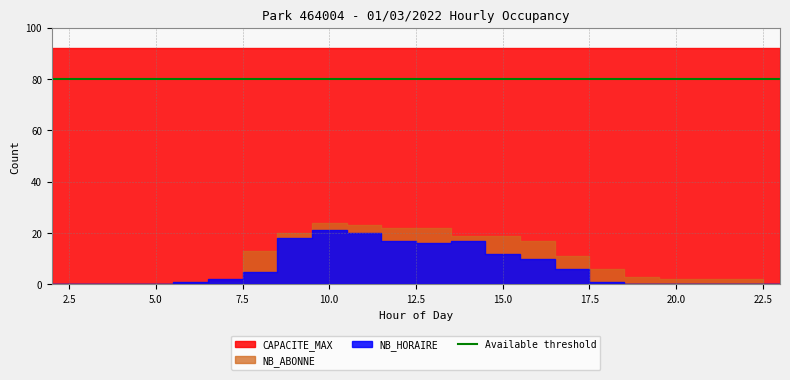

What is the spread (max minus min) of values at 9?

74